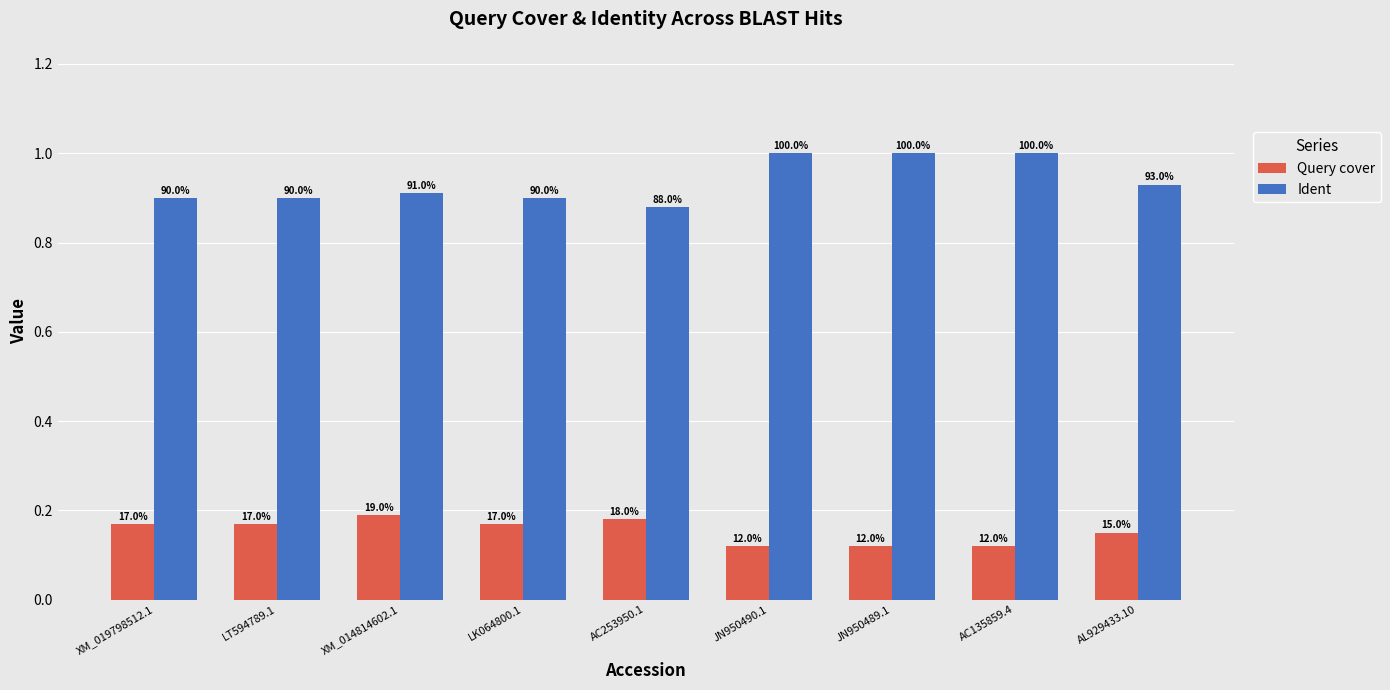

How many bars are there in each group?

2